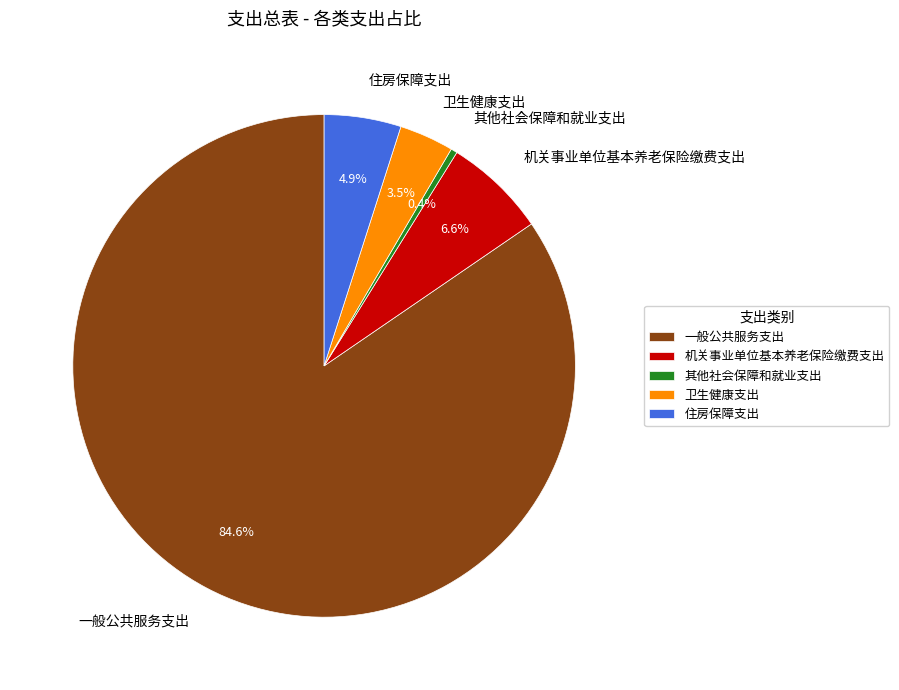

To the nearest percent, what portion does 一般公共服务支出 represent?

85%